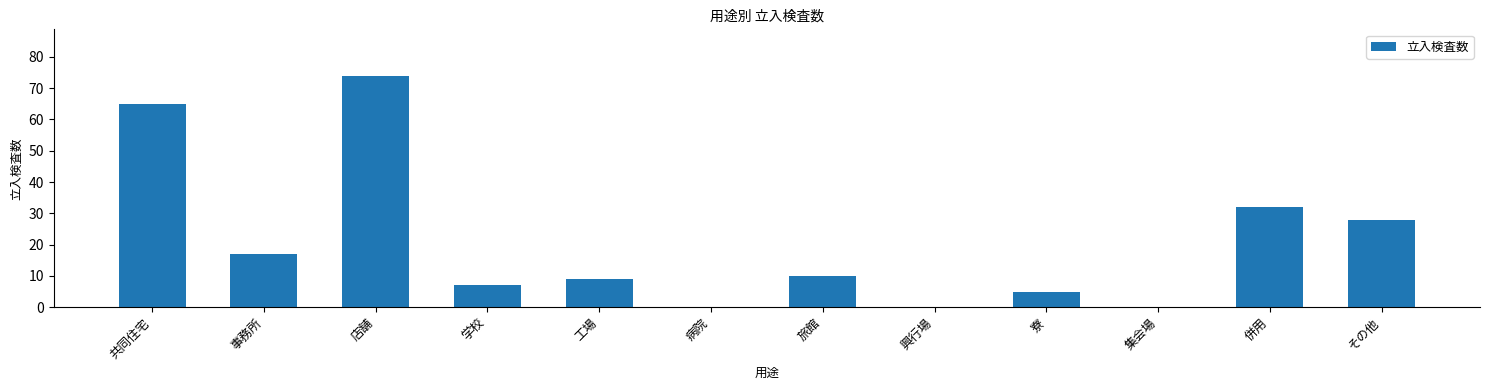

Count the number of data series in this chart.

1